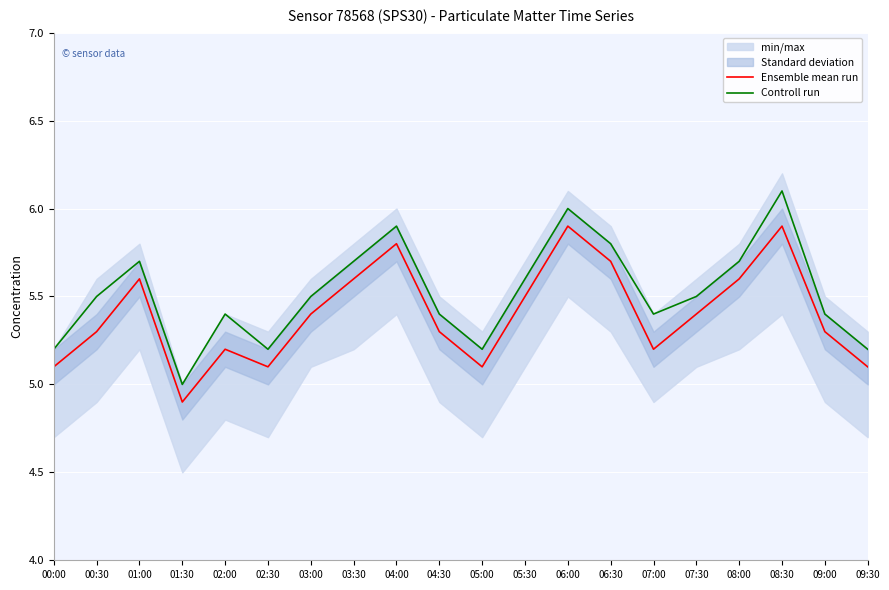

True or false: Ensemble mean run has more than 1 interior local peaks.

True